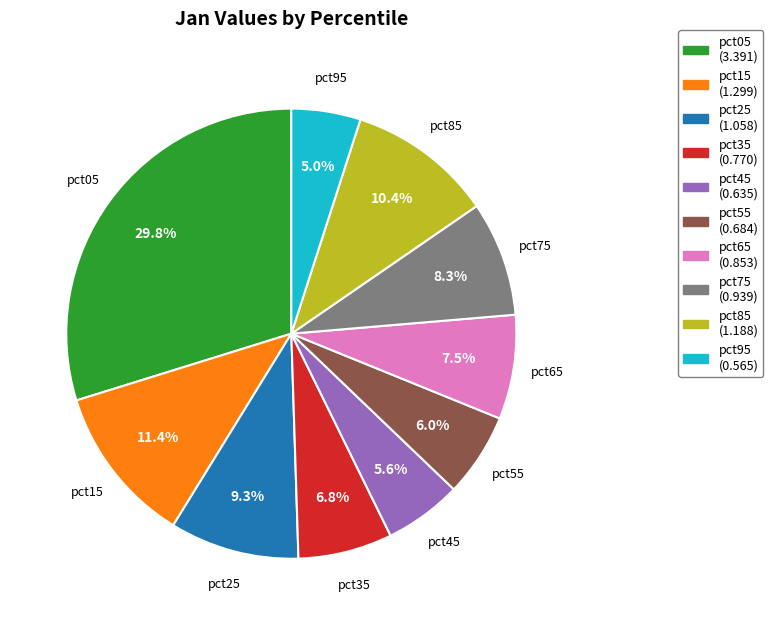

To the nearest percent, what is the difference between the largest and smallest slice percentages?

25%